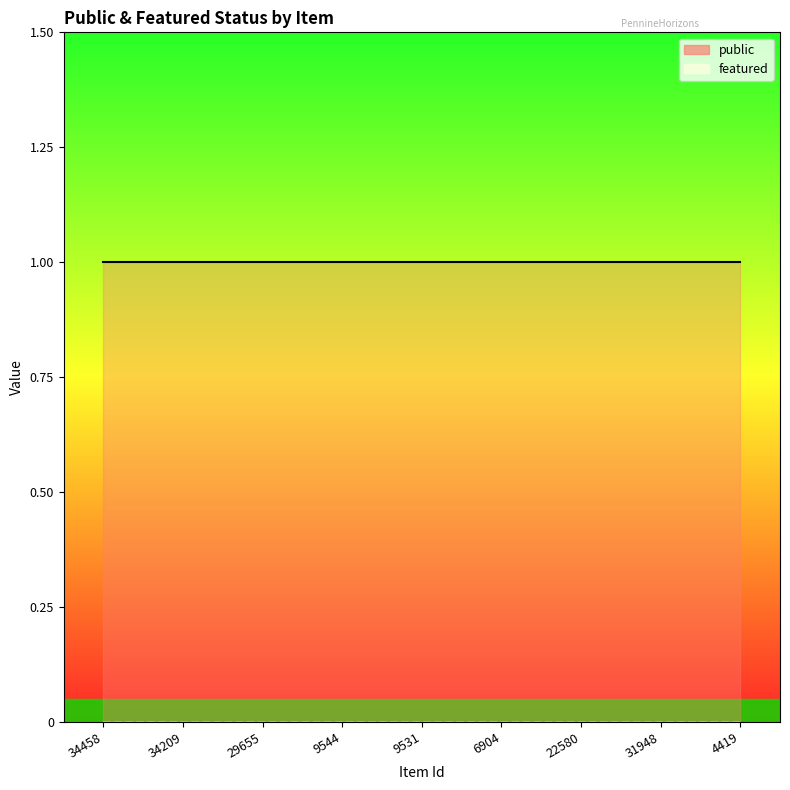

The featured series shows 0 at 4419. True or false?

True